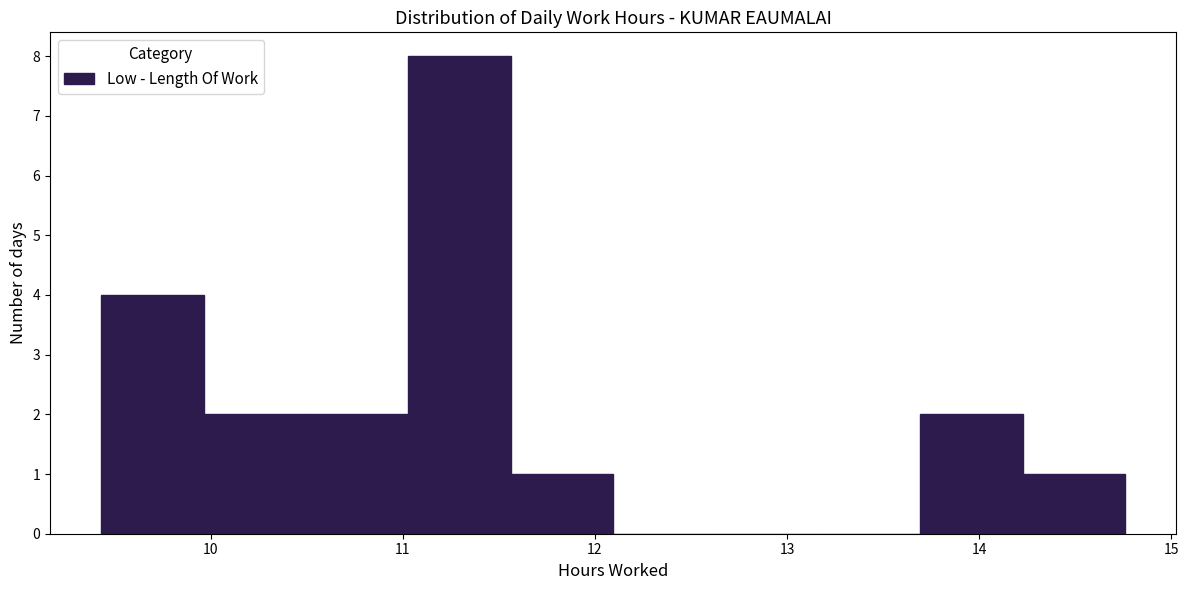

Over which range of the x-axis is the bar tallest?

11.0 to 11.6